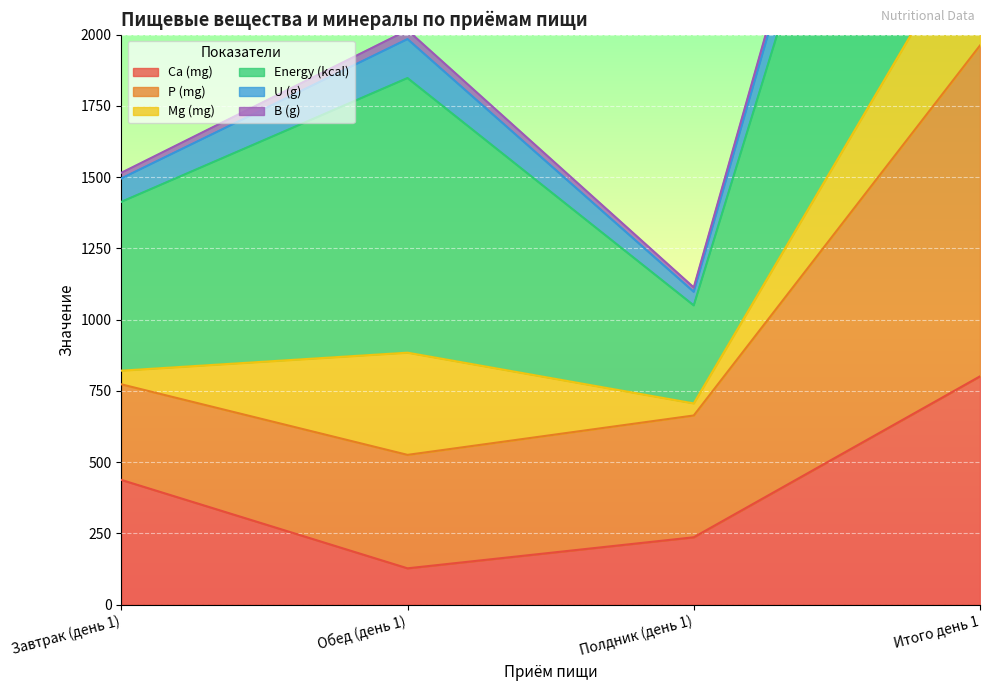

Rank the categories by Ca (mg) value from lowest to highest.

Обед (день 1), Полдник (день 1), Завтрак (день 1), Итого день 1